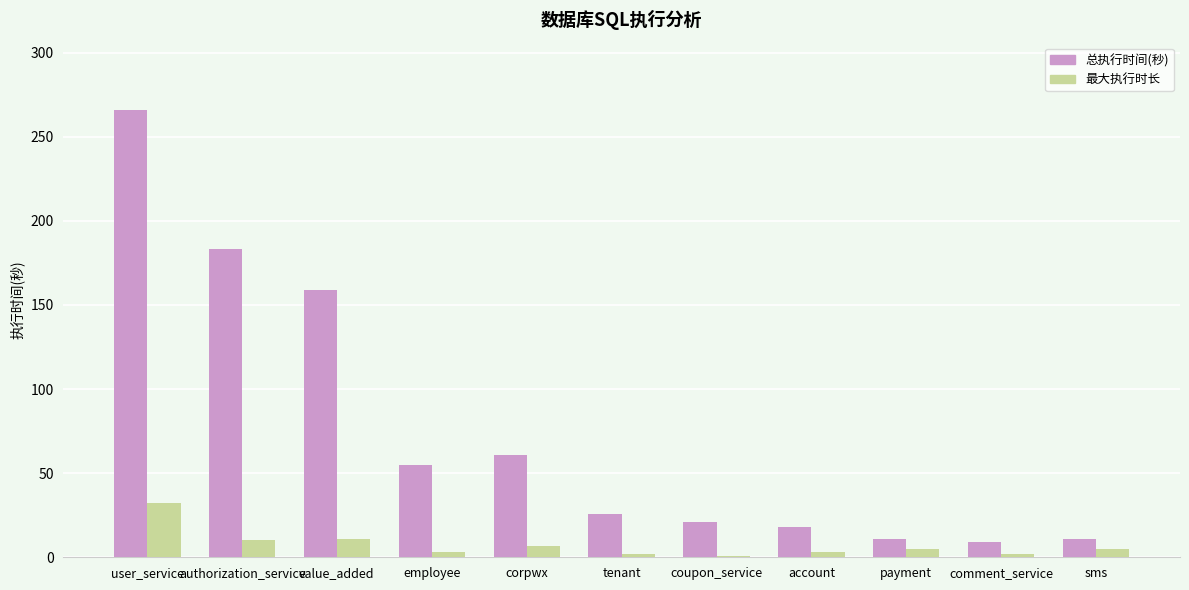

Is the value of 总执行时间(秒) at coupon_service greater than the value of 最大执行时长 at payment?

Yes